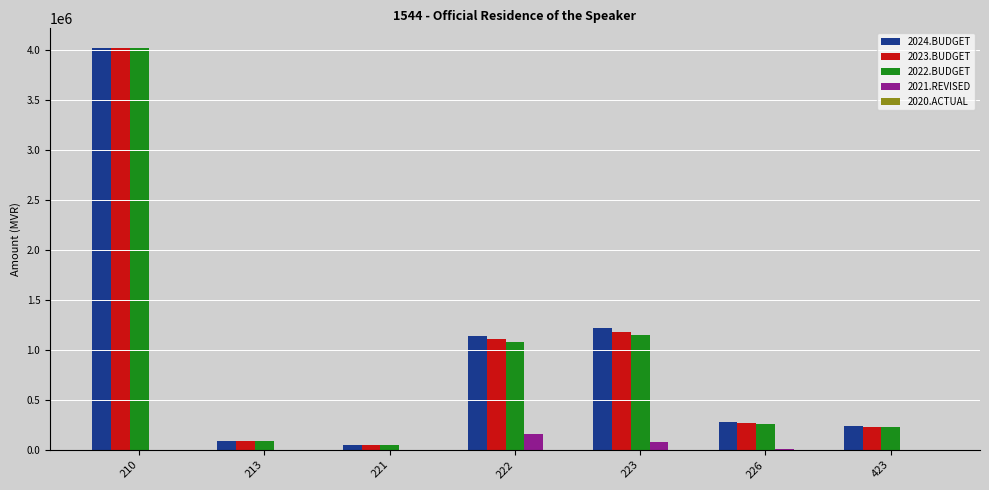

How many groups of bars are there?

7